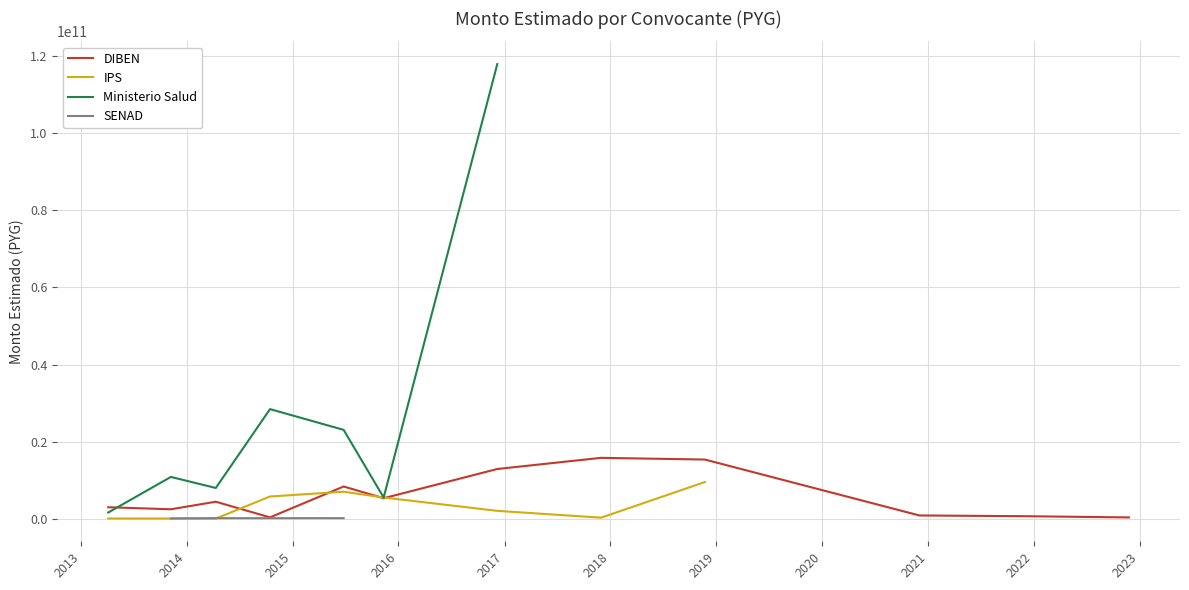

What is the average value of the SENAD series?

40851213